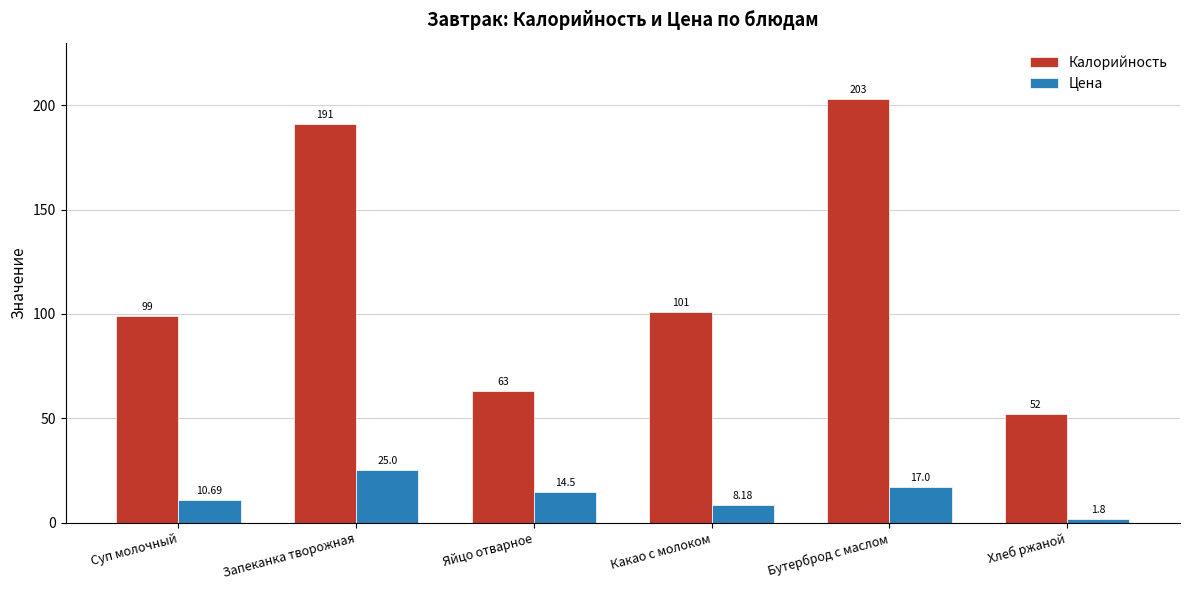

Reading left to right, transcribe all the data shown in this chart.

Калорийность: Суп молочный=99.0	Запеканка творожная=191.0	Яйцо отварное=63.0	Какао с молоком=101.0	Бутерброд с маслом=203.0	Хлеб ржаной=52.0
Цена: Суп молочный=10.7	Запеканка творожная=25.0	Яйцо отварное=14.5	Какао с молоком=8.2	Бутерброд с маслом=17.0	Хлеб ржаной=1.8